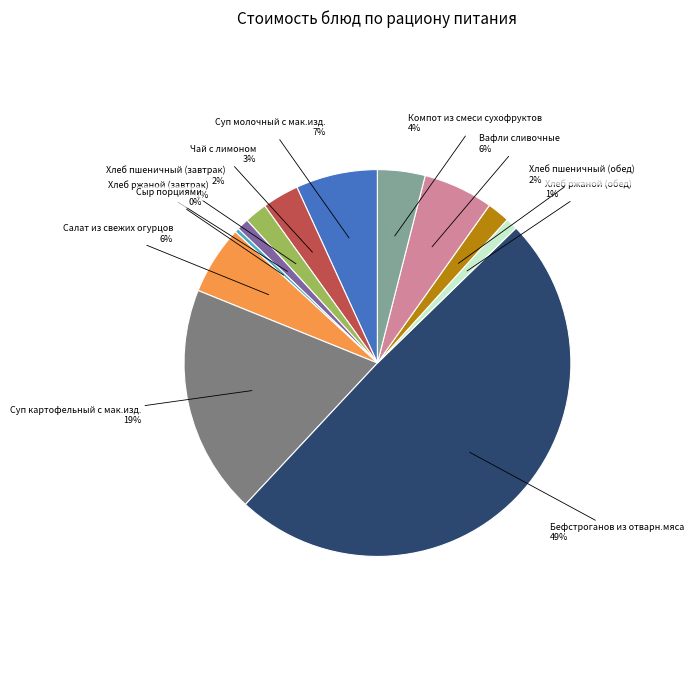

How many slices are in this pie chart?

12